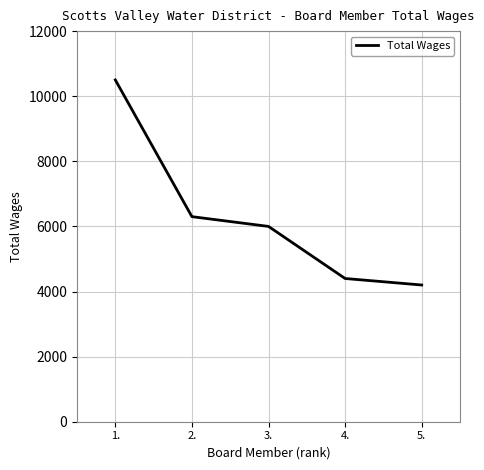

At which label is the value closest to 7350?

2.